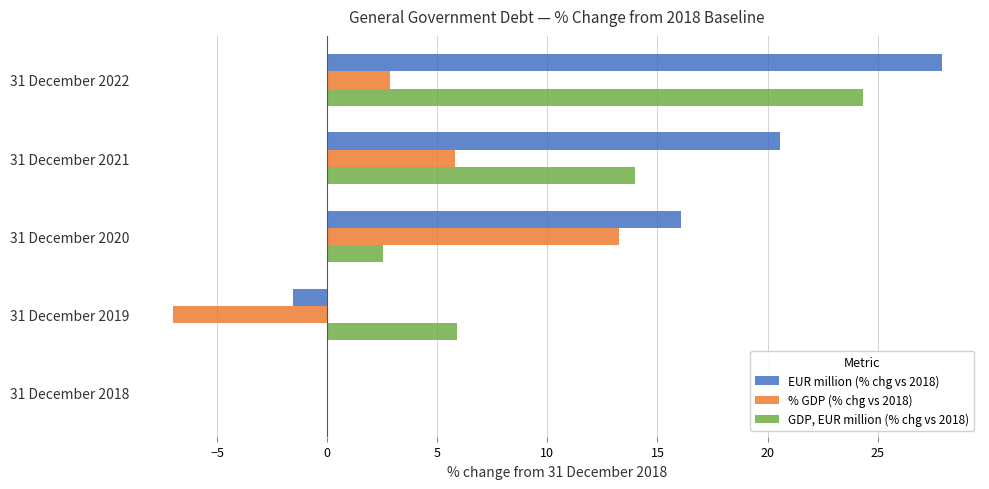

The GDP, EUR million (% chg vs 2018) series shows 4.5 at 31 December 2021. True or false?

False